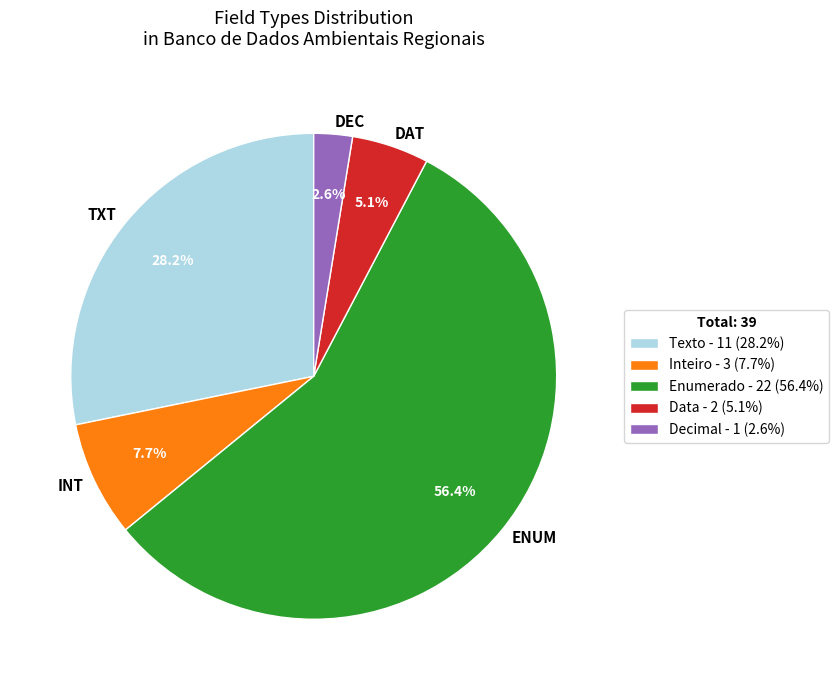

How much of the chart is everything except TXT?

71.8%